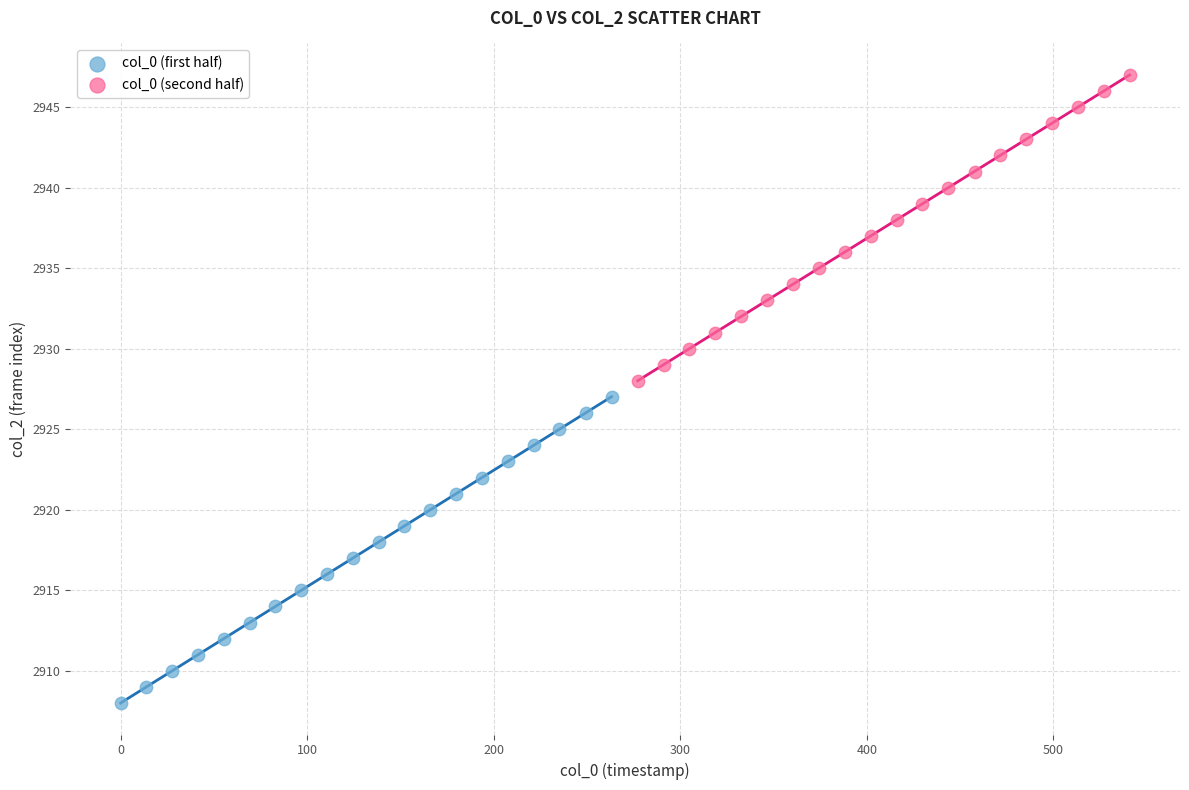

Which series contains the highest Y value?

col_0 (second half)